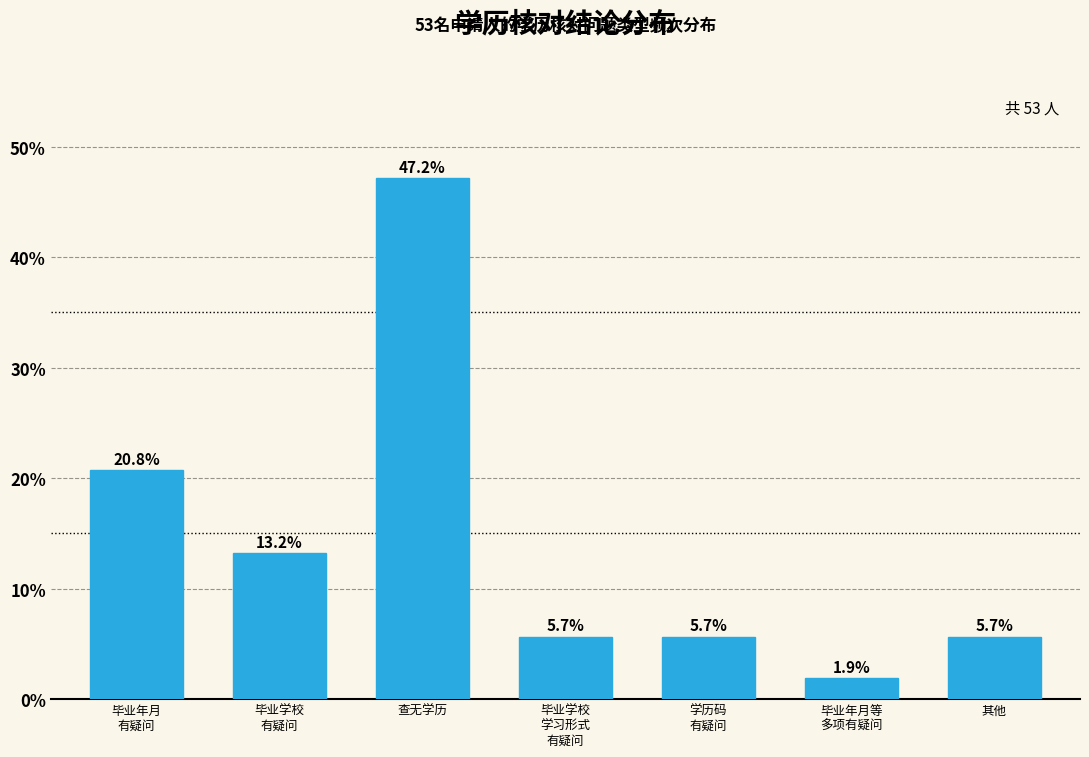

Reading left to right, list all the values displayed in this chart.

20.8	13.2	47.2	5.7	5.7	1.9	5.7